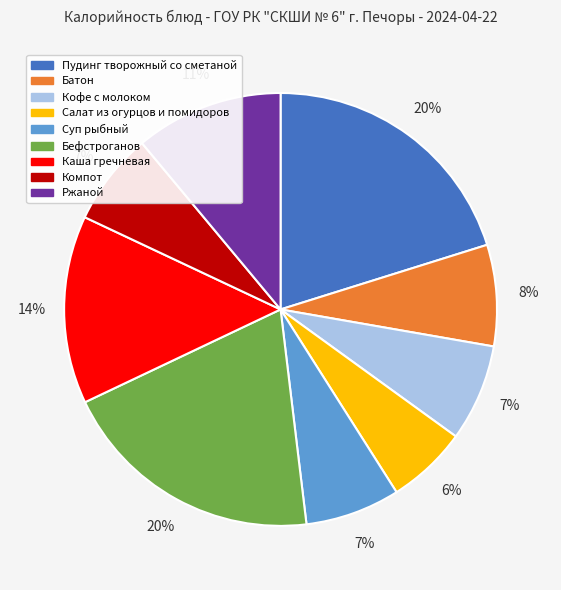

What is the ratio of the value at Батон to the value at Пудинг творожный со сметаной?

0.4